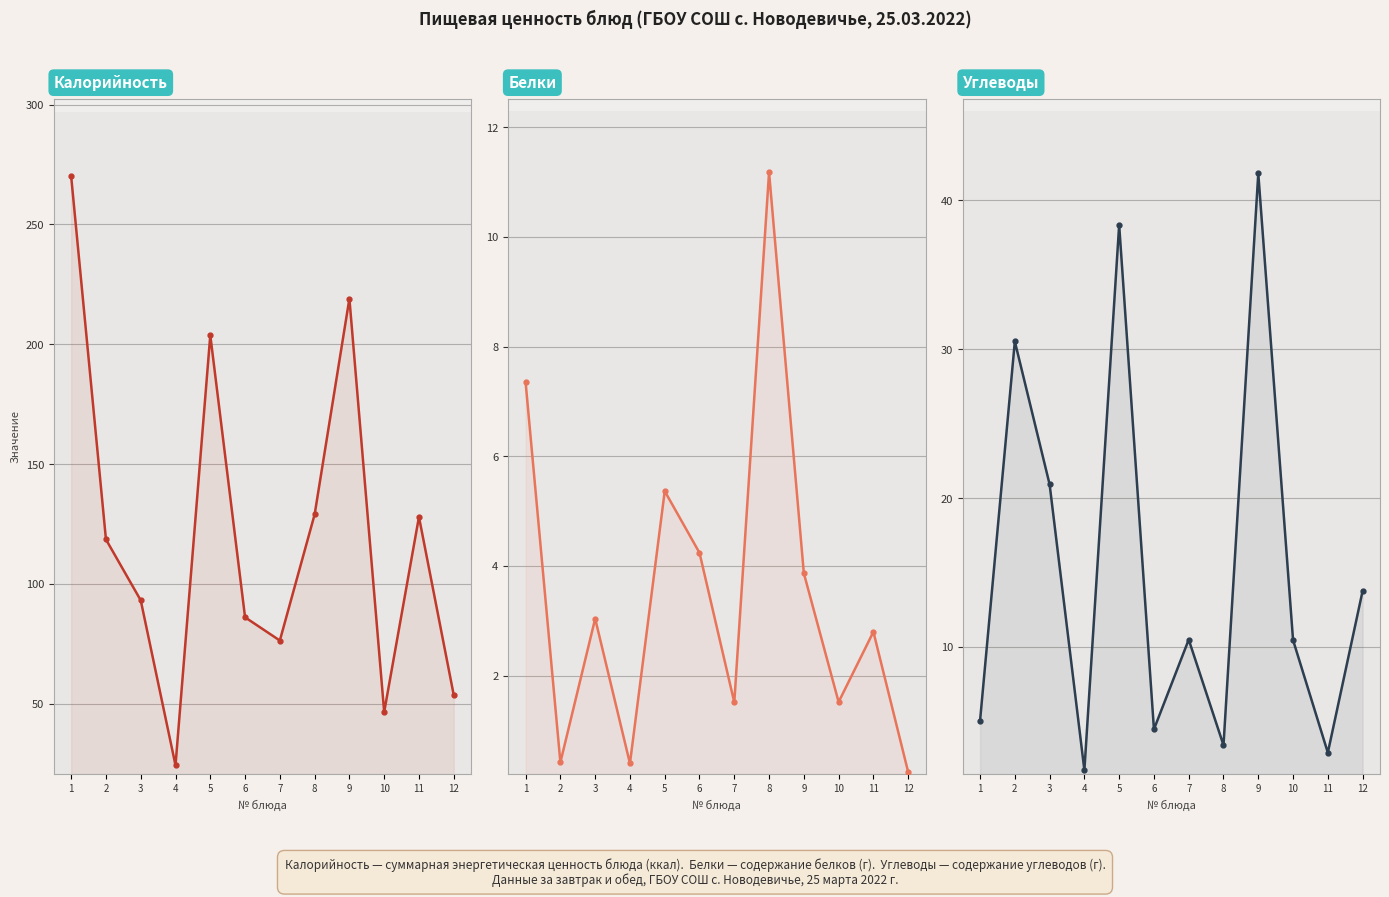

What is the minimum value for Белки?

0.2